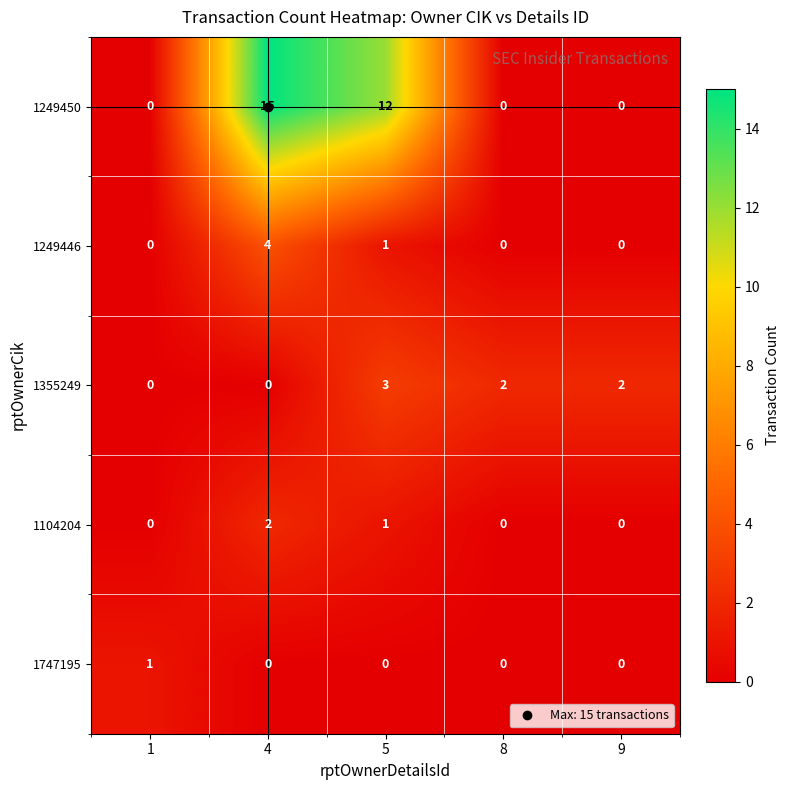

Which series has the largest range (max minus min)?

1249450